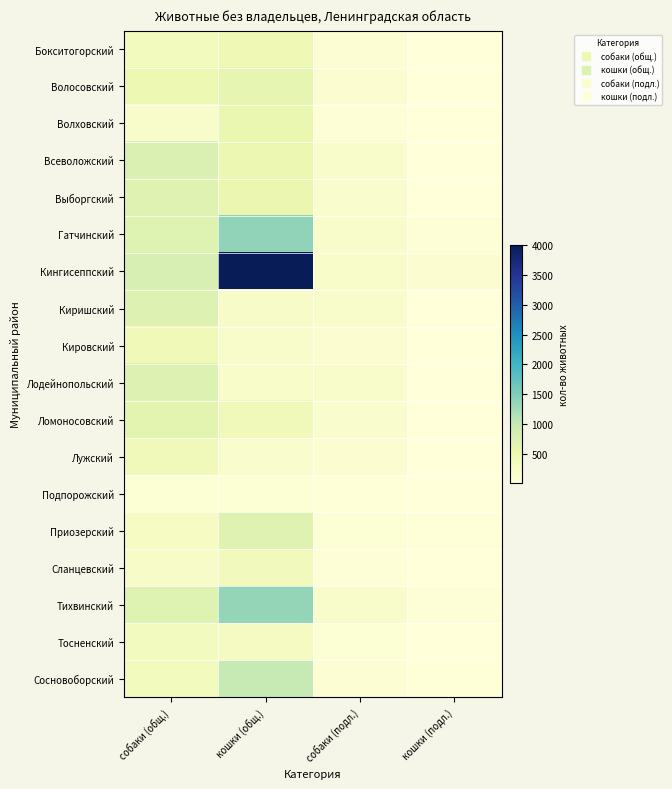

Count the number of data series in this chart.

18